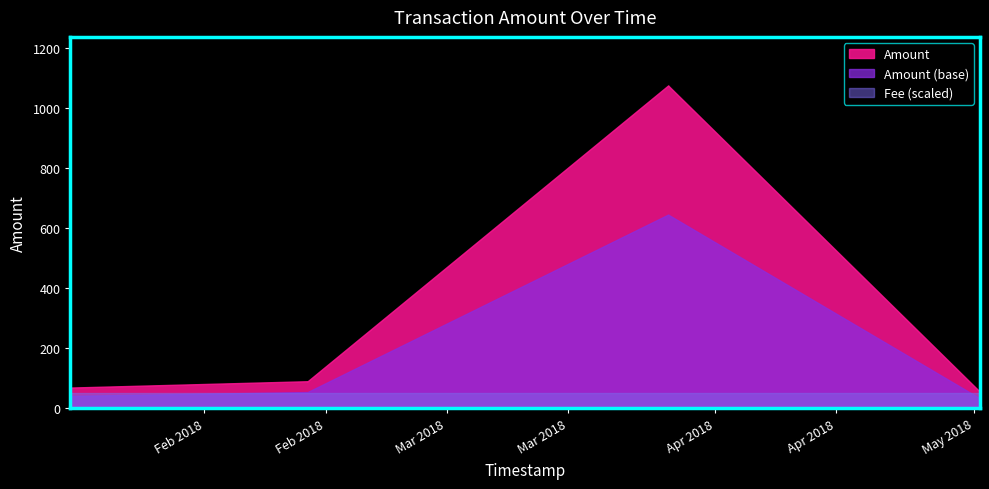

The value of Fee at 2018-03-26 14:55:26 is 1. True or false?

True